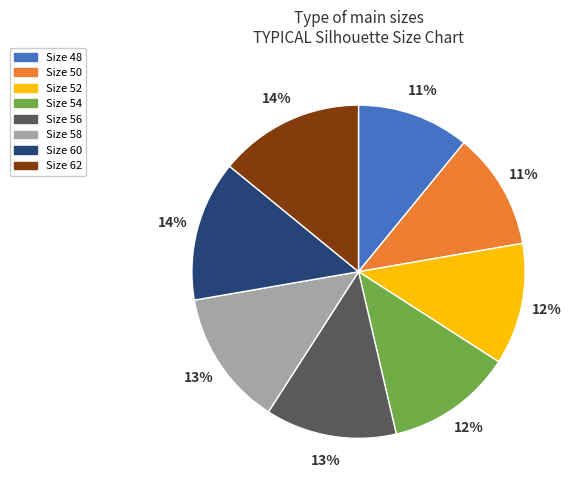

What percentage is the Size 60 slice, to the nearest percent?

14%